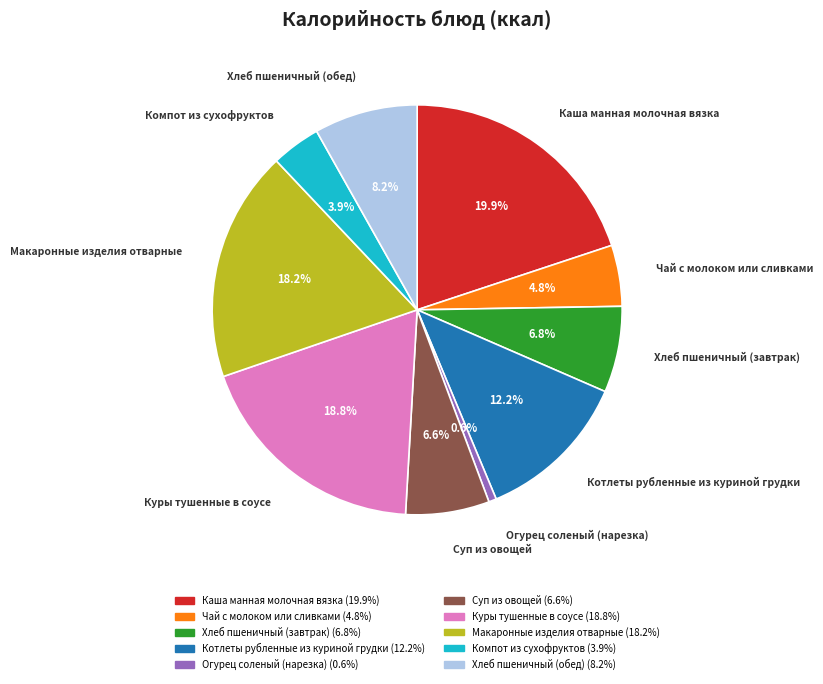

Between Чай с молоком или сливками and Хлеб пшеничный (обед), which is larger?

Хлеб пшеничный (обед)